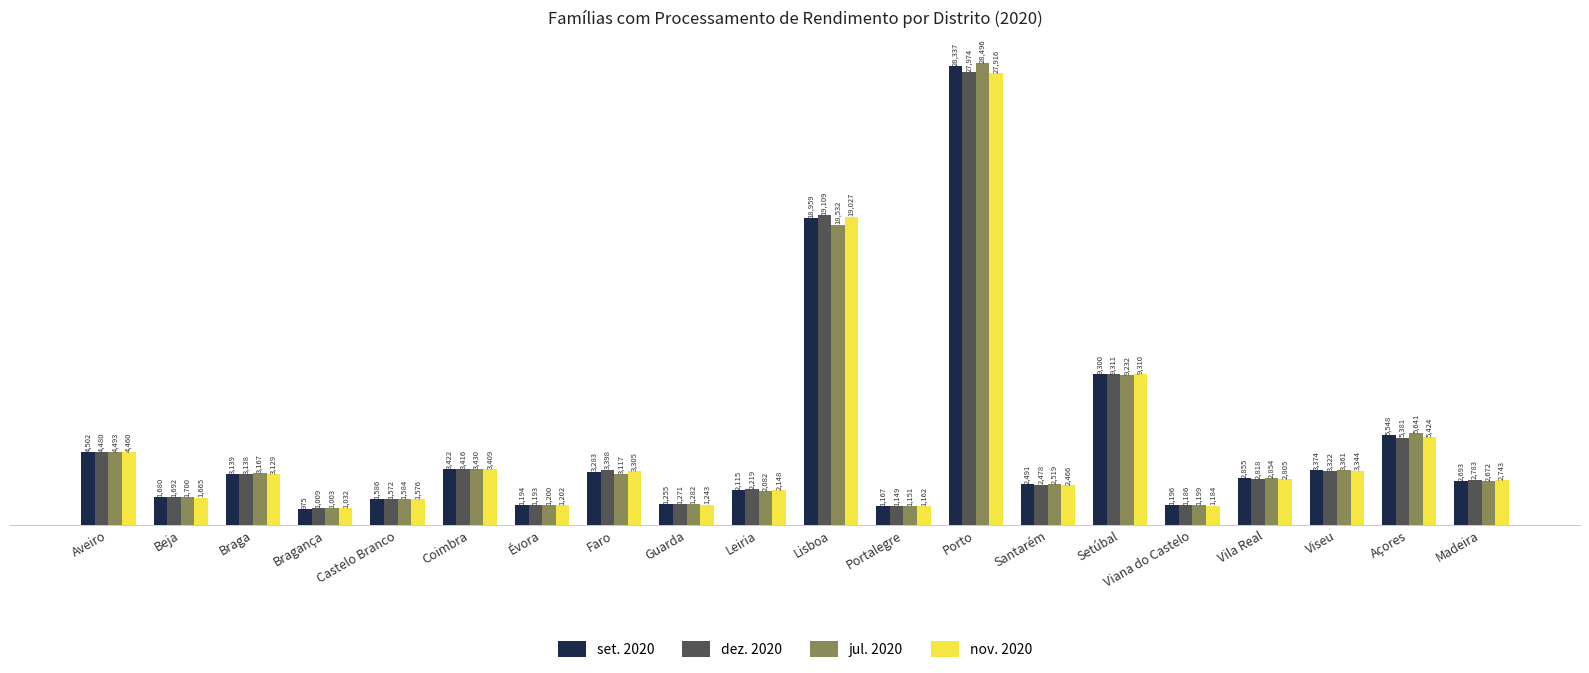

Which category has the lowest value across all series?

Bragança